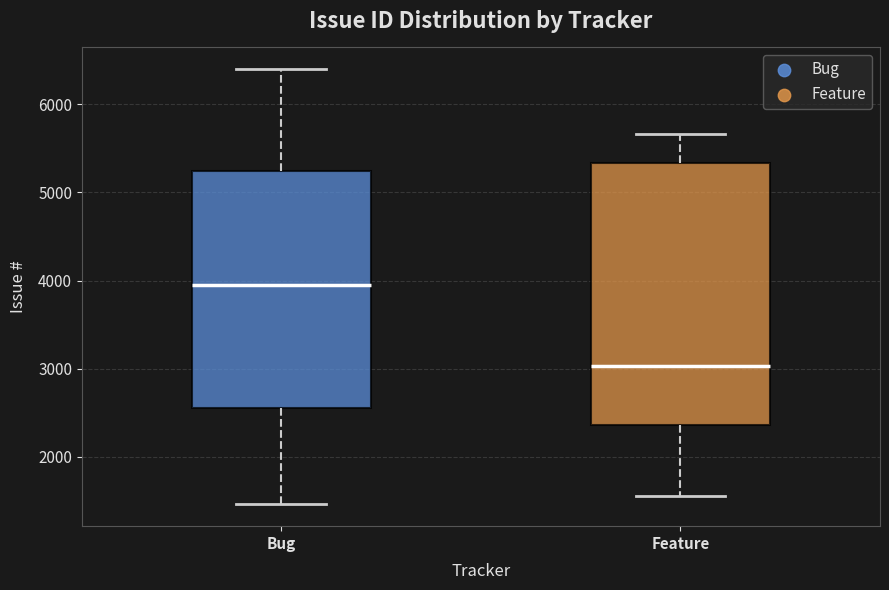

Which box is the tallest, from its lower edge to its upper edge?

Feature